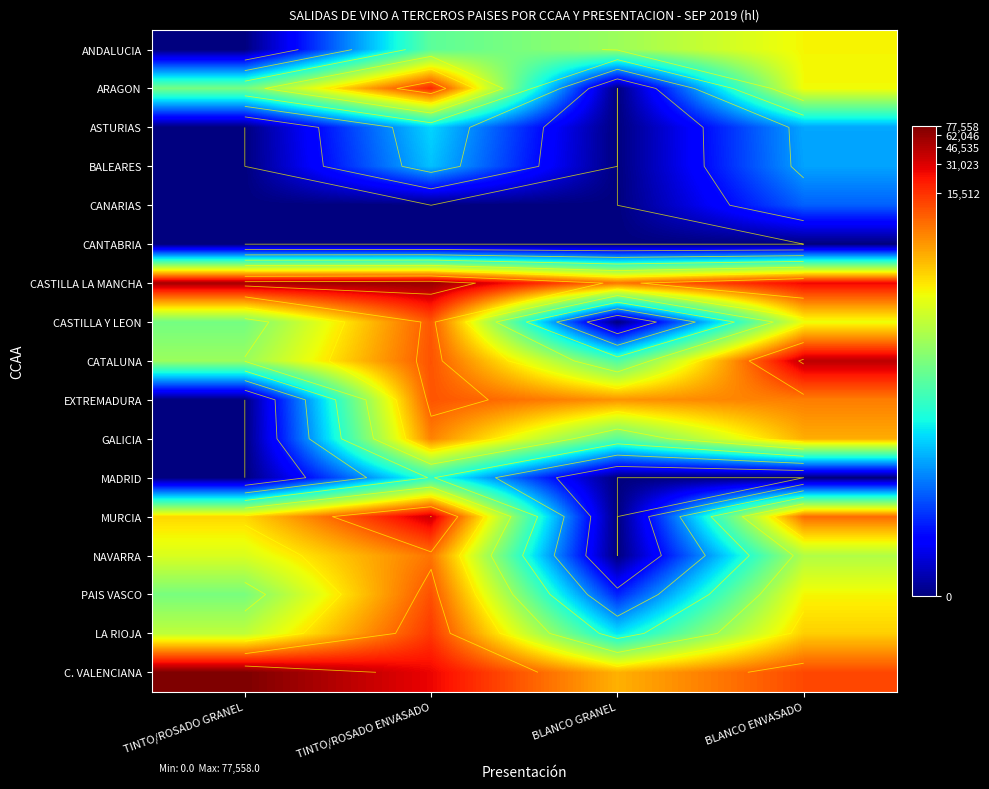

Rank the series at BLANCO ENVASADO from highest to lowest value.

CATALUNA, CASTILLA LA MANCHA, C. VALENCIANA, MURCIA, EXTREMADURA, GALICIA, LA RIOJA, ANDALUCIA, PAIS VASCO, ARAGON, CASTILLA Y LEON, NAVARRA, ASTURIAS, BALEARES, CANARIAS, CANTABRIA, MADRID